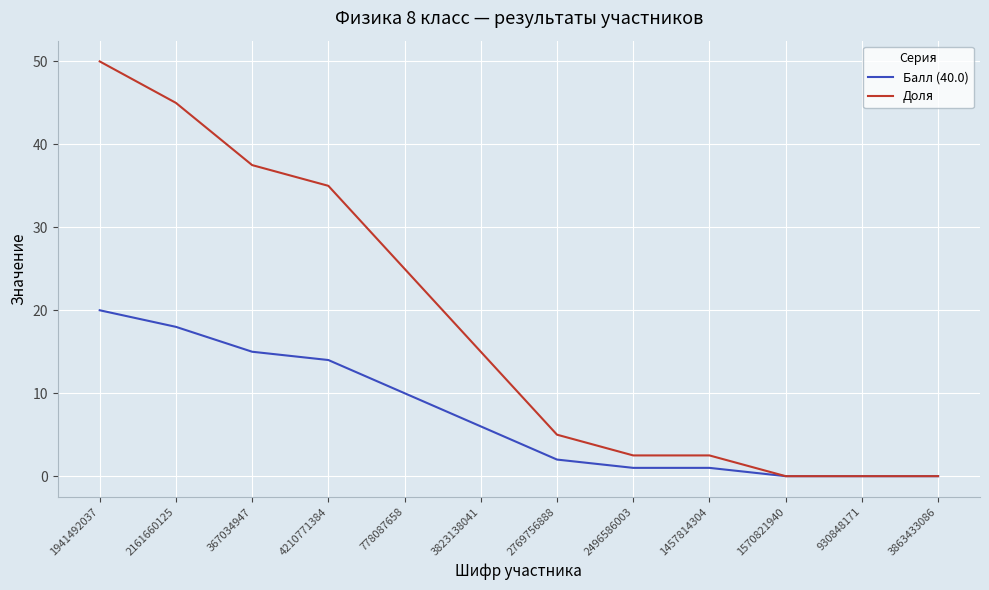

What is the highest value of the Балл (40.0) series?

20.0